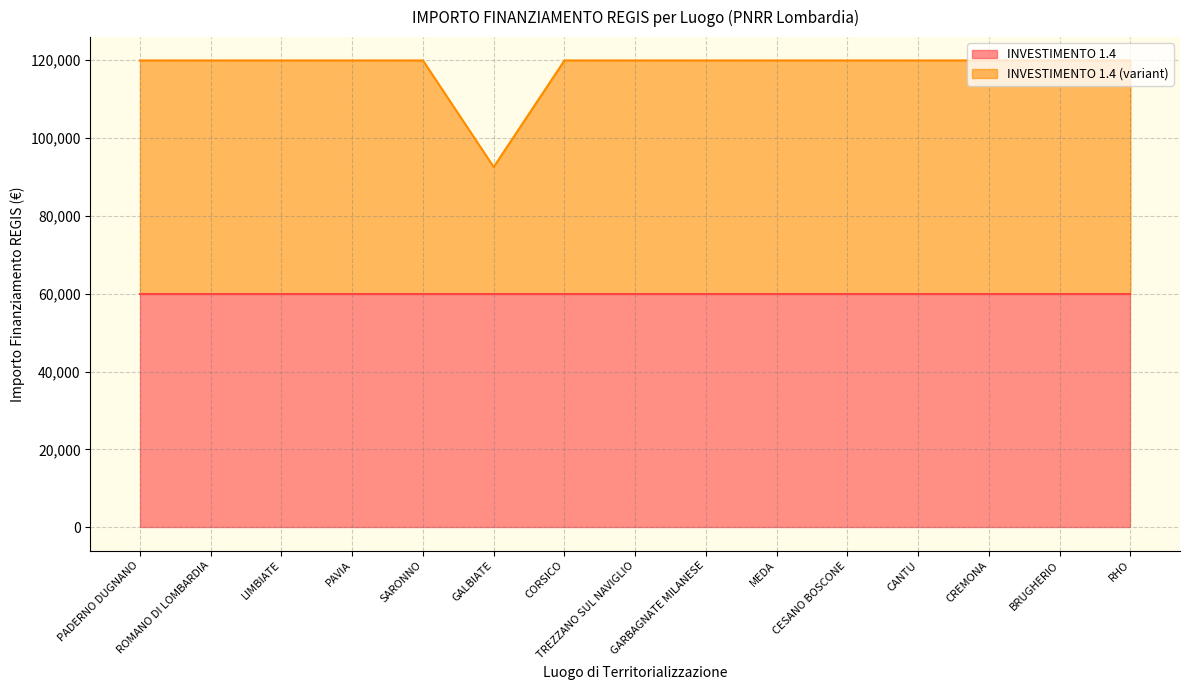

True or false: INVESTIMENTO 1.4 has a value of 31499 at CORSICO.

False